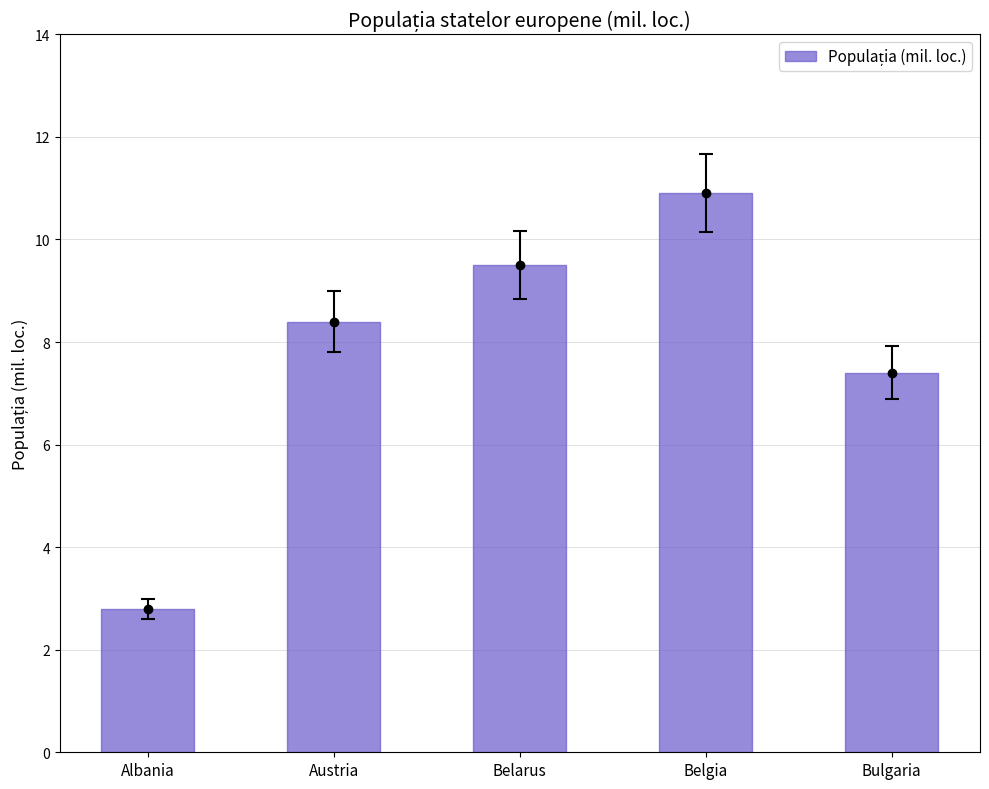

What is the difference between the second highest and second lowest values?

2.1